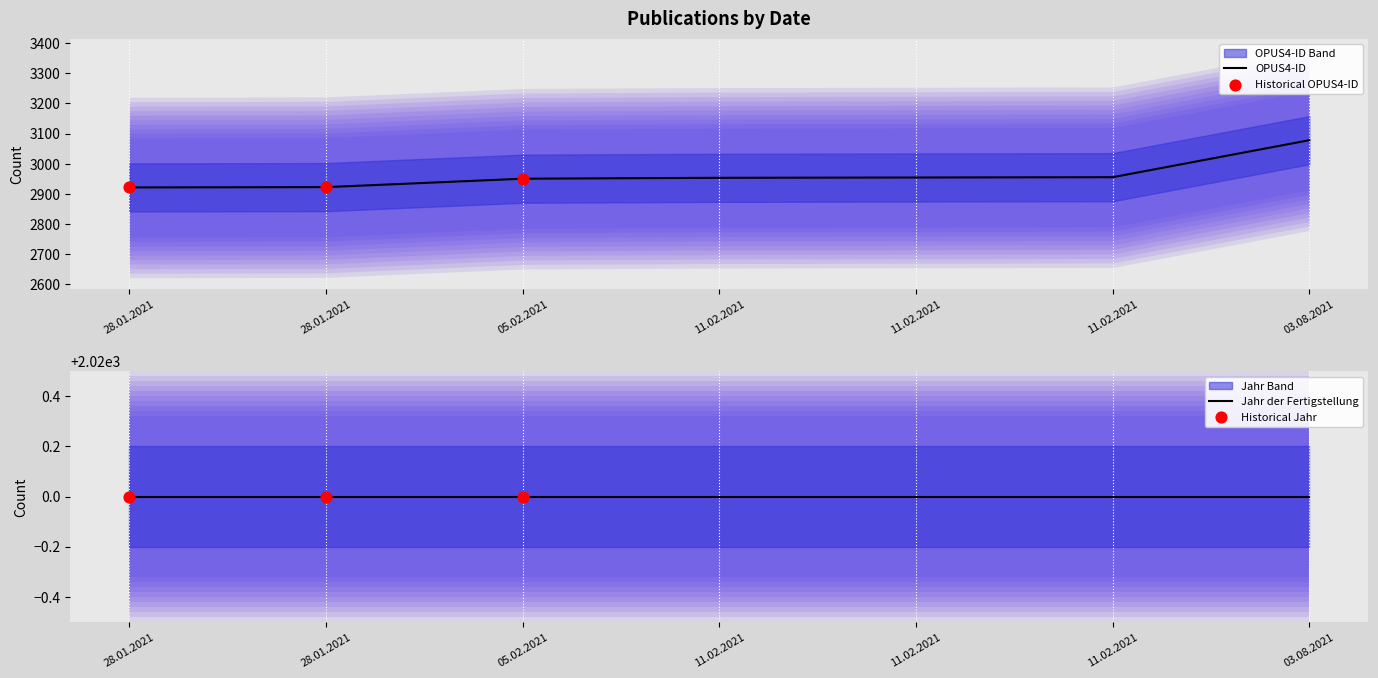

Which series has the largest total across all categories?

OPUS4-ID